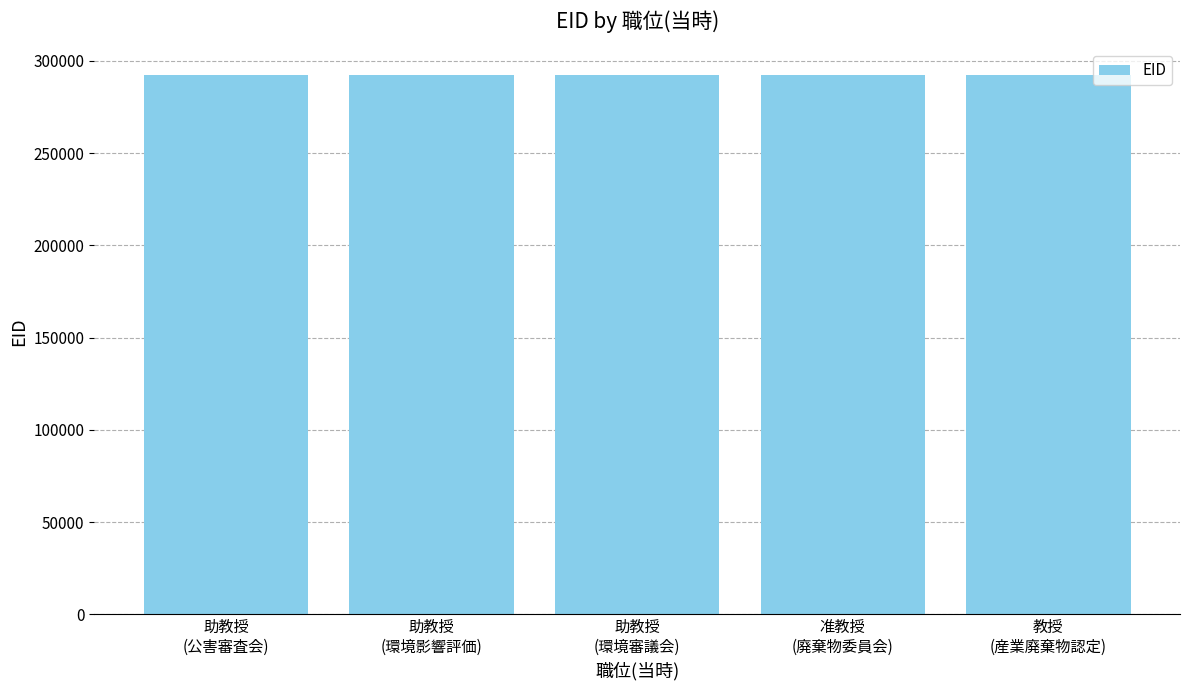

How many values are between 292150 and 292152?

3